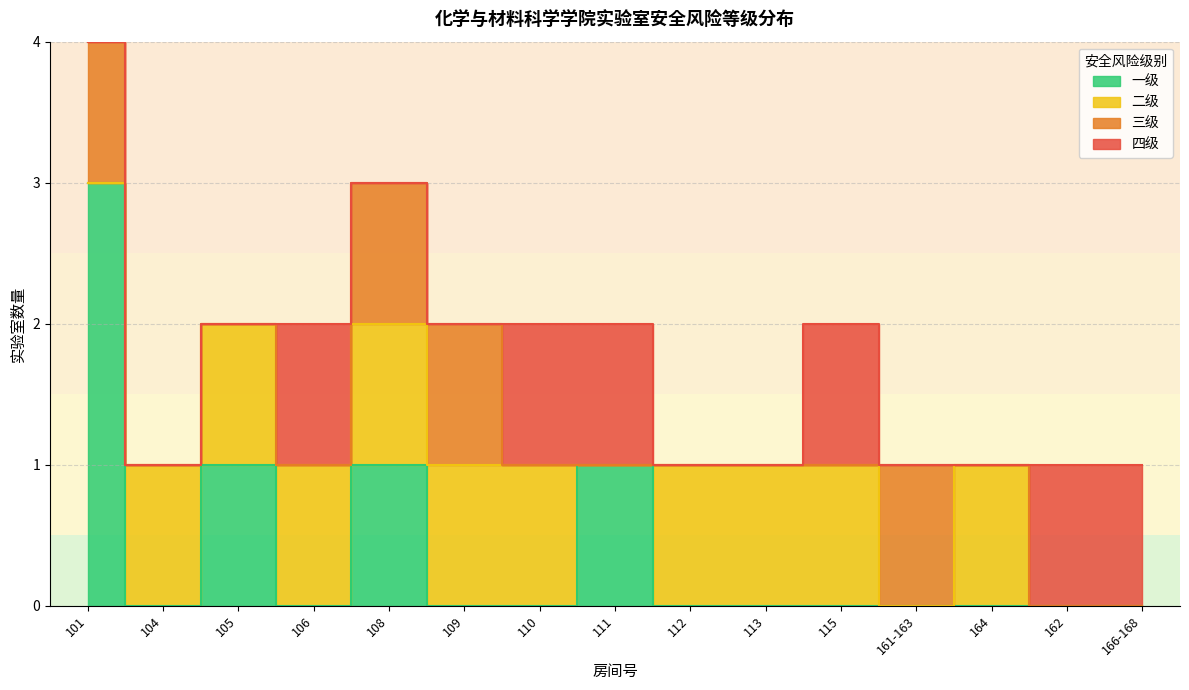

Rank the series by their maximum value, from highest to lowest.

一级, 二级, 三级, 四级